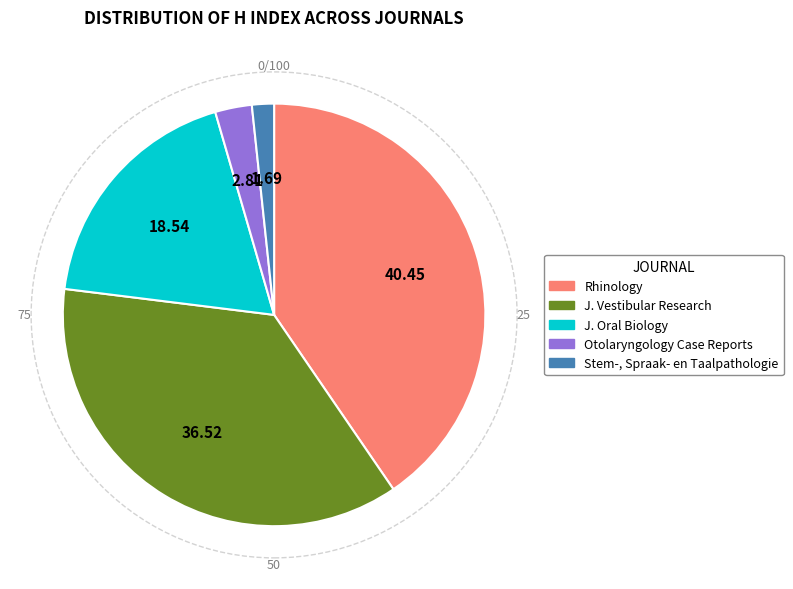

Is there a majority slice in this chart?

No